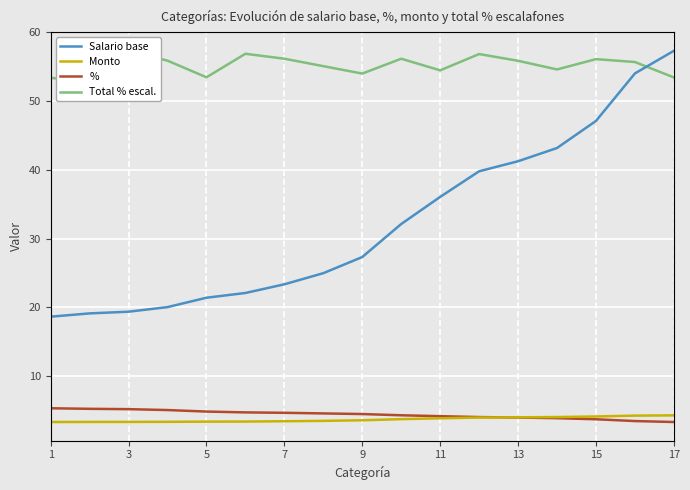

What is the minimum value for %?

3.3